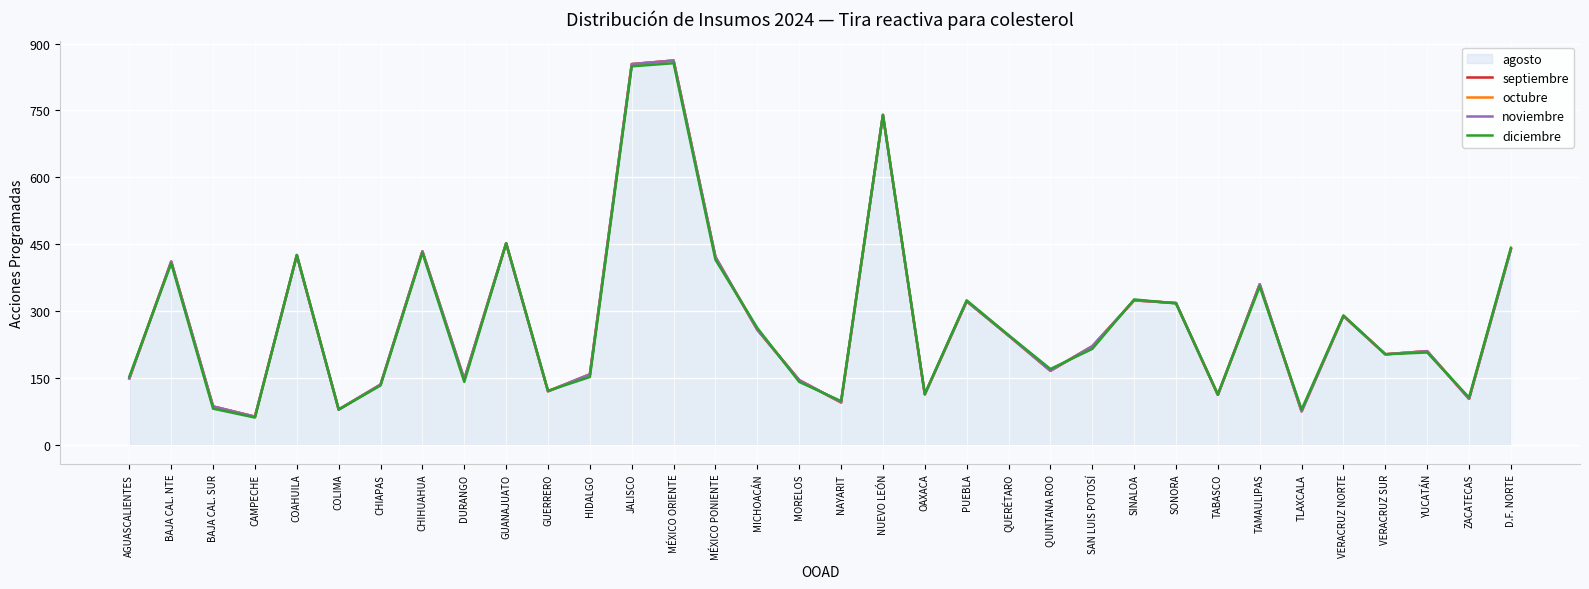

What position from the right is AGUASCALIENTES?

34